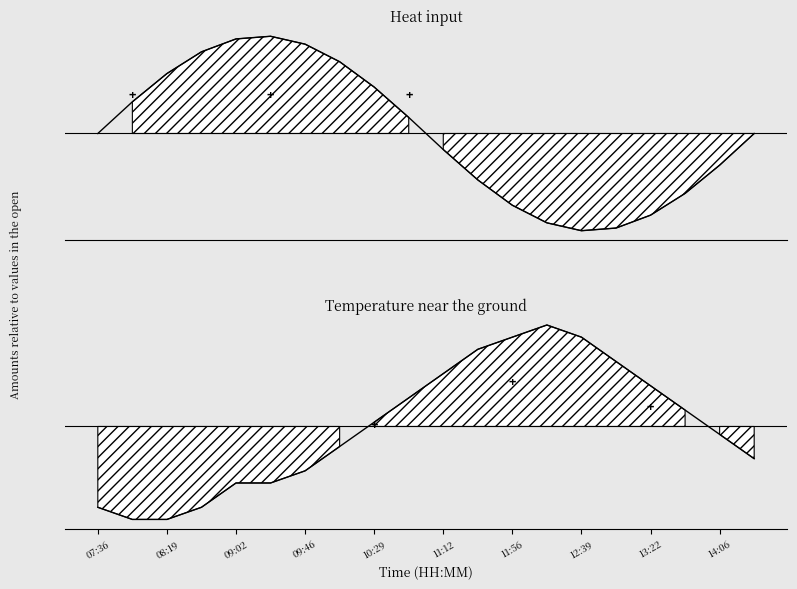

How many points are higher than both their immediate neighbors (excluding endpoints)?

1